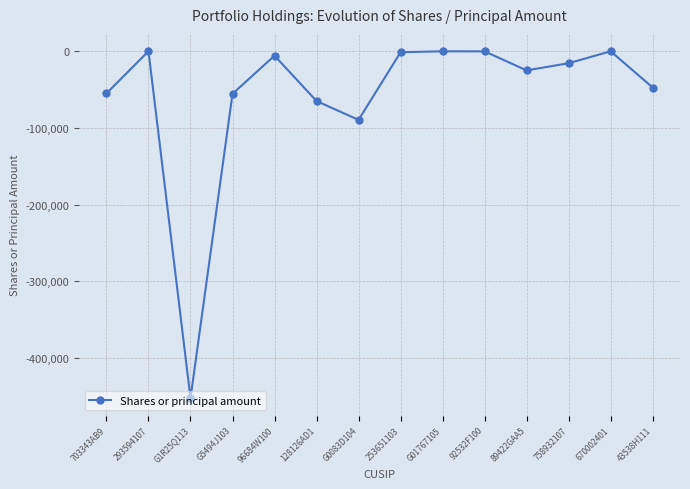

Between 128126AD1 and 43538H111, which is larger?

43538H111